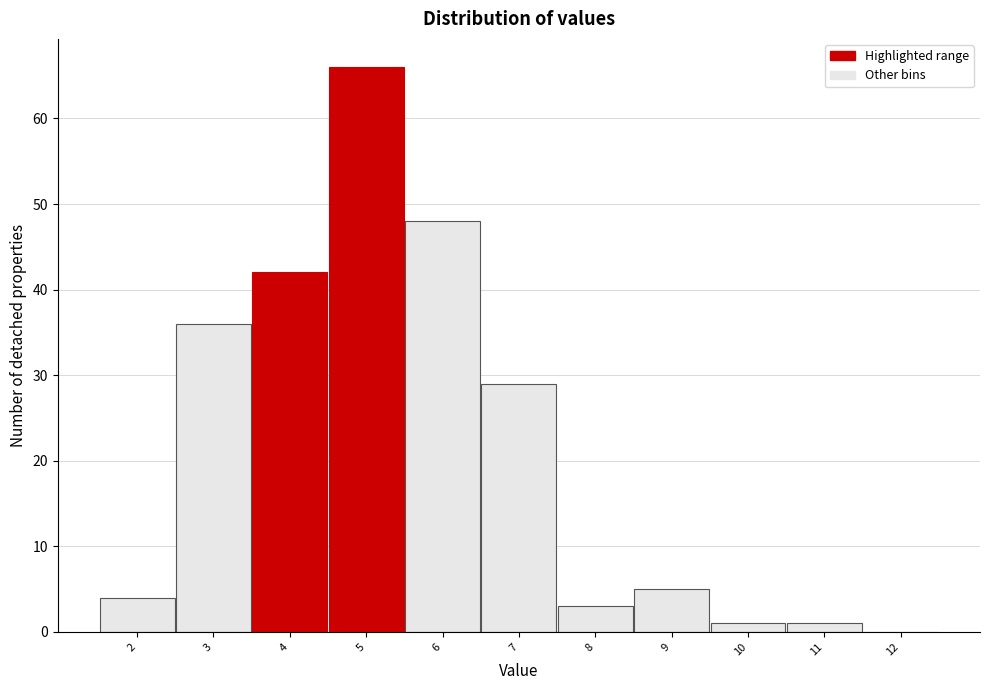

Reading left to right, transcribe all the data shown in this chart.

2=4	3=36	4=42	5=66	6=48	7=29	8=3	9=5	10=1	11=1	12=0